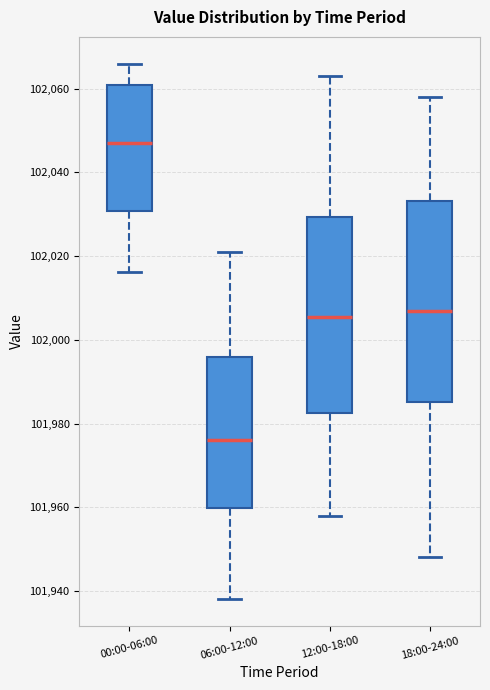

Which box's median line is the lowest?

06:00-12:00